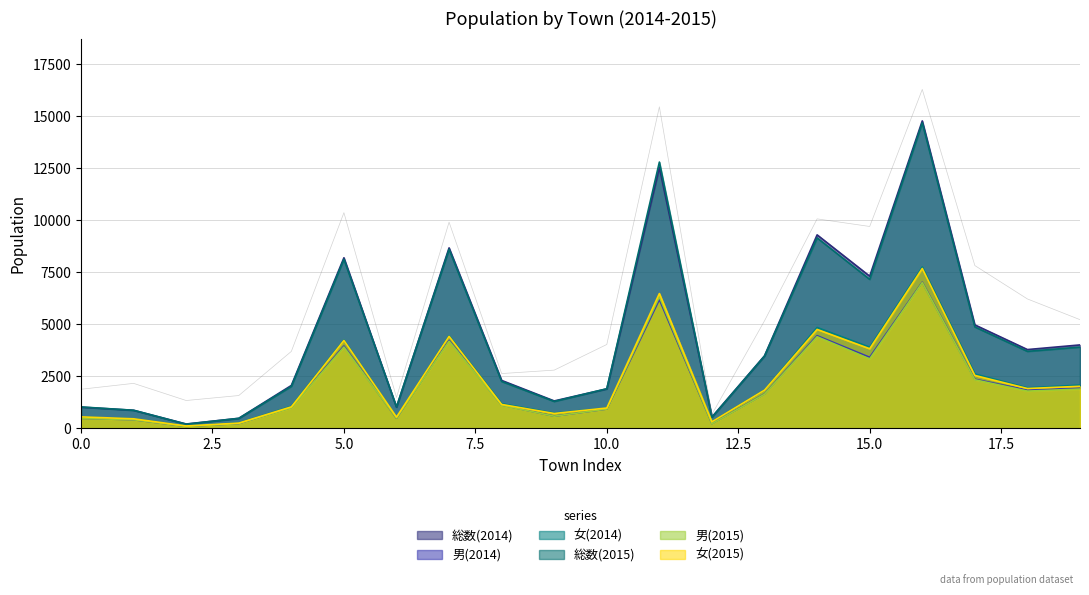

What is the maximum value shown in the chart?

14776